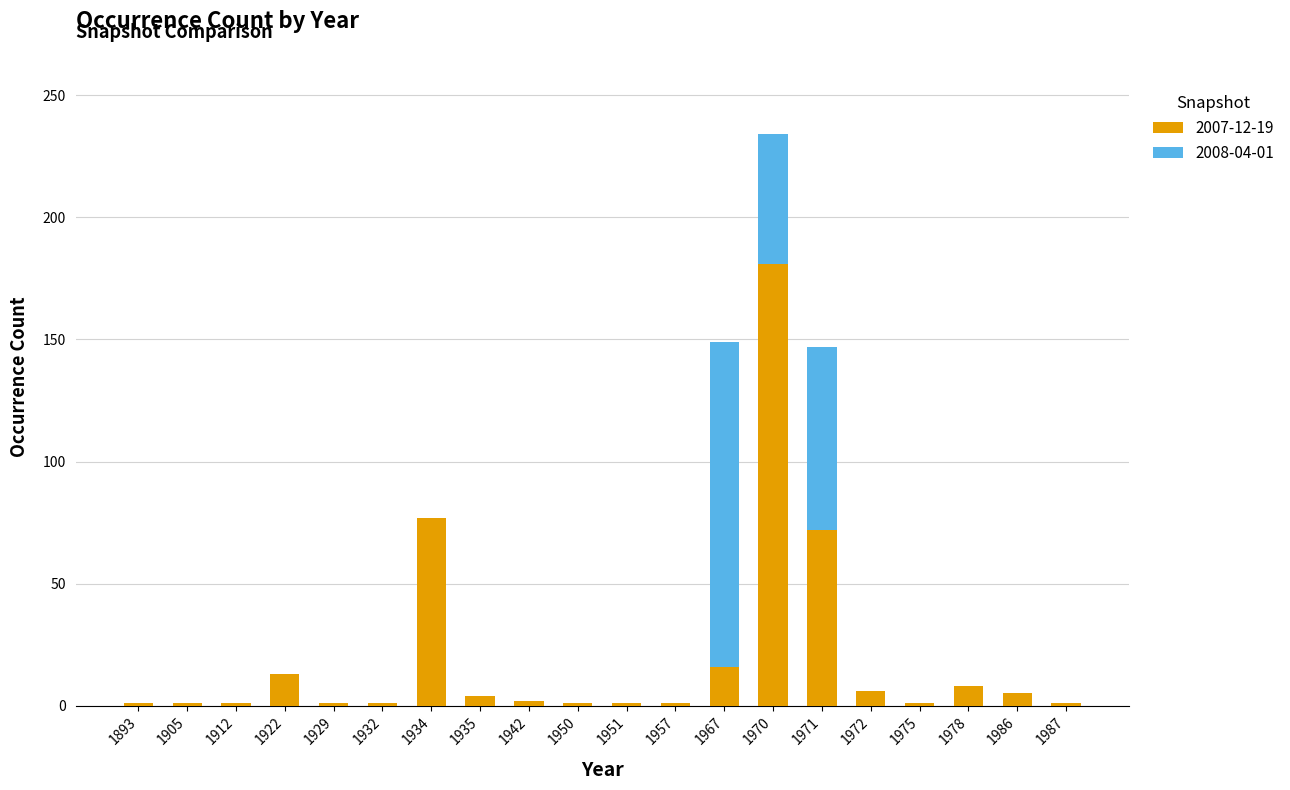

What is the total value across all series at 1971?

147